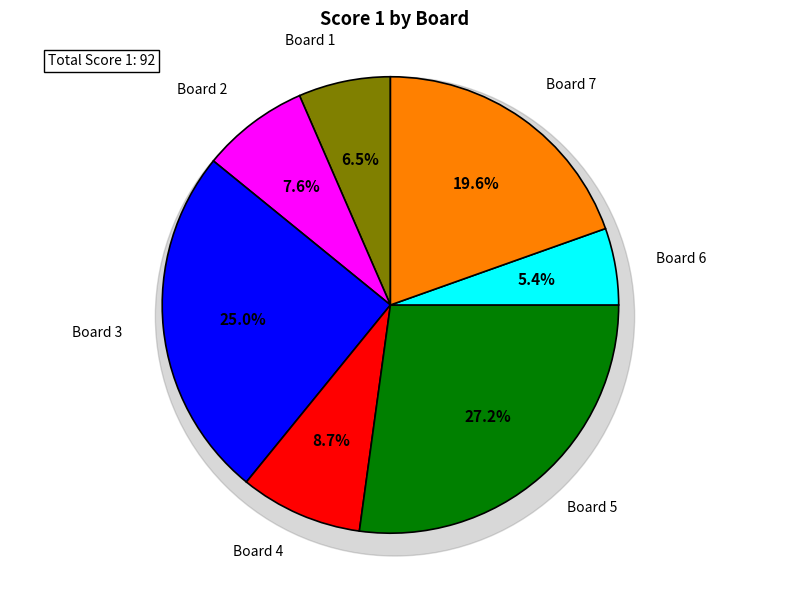

To the nearest percent, what is the difference between the Board 6 and Board 2 slice percentages?

2%